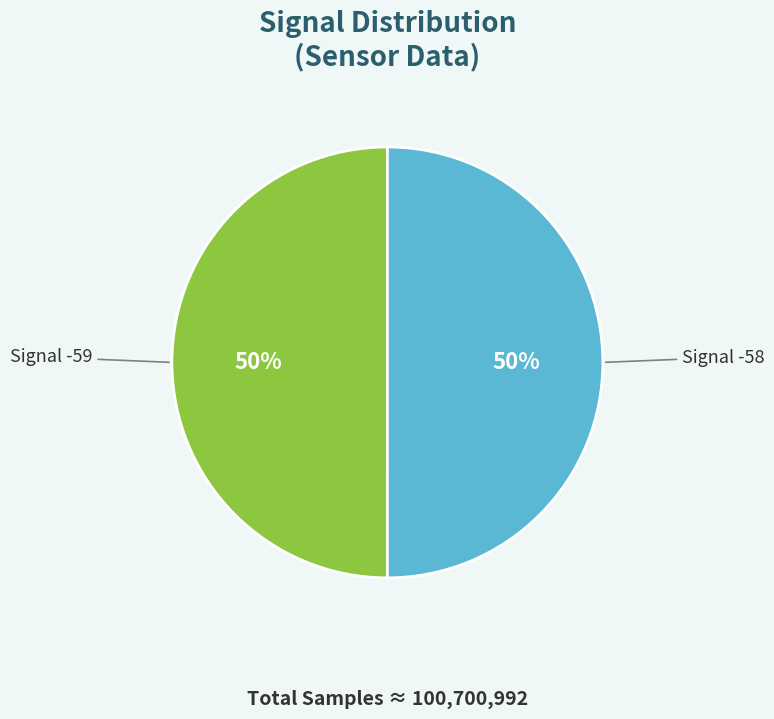

To the nearest percent, what is the average slice percentage?

50%